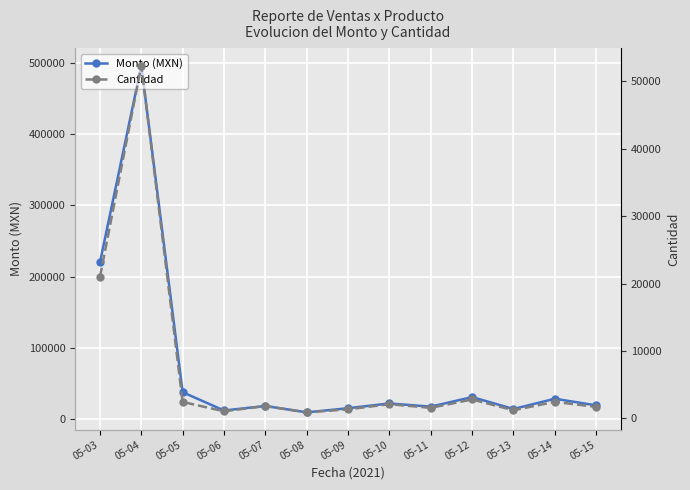

At which label does Cantidad first exceed 1820?

05-03